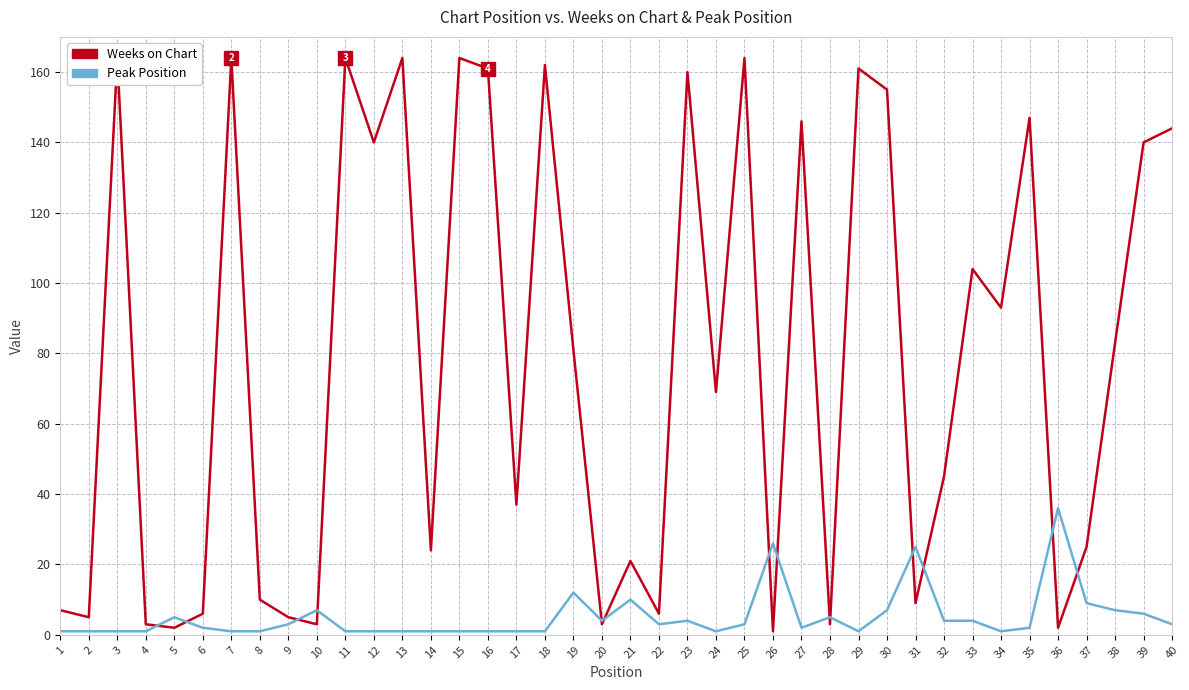

Where does the Peak Position series first go above 3?

5